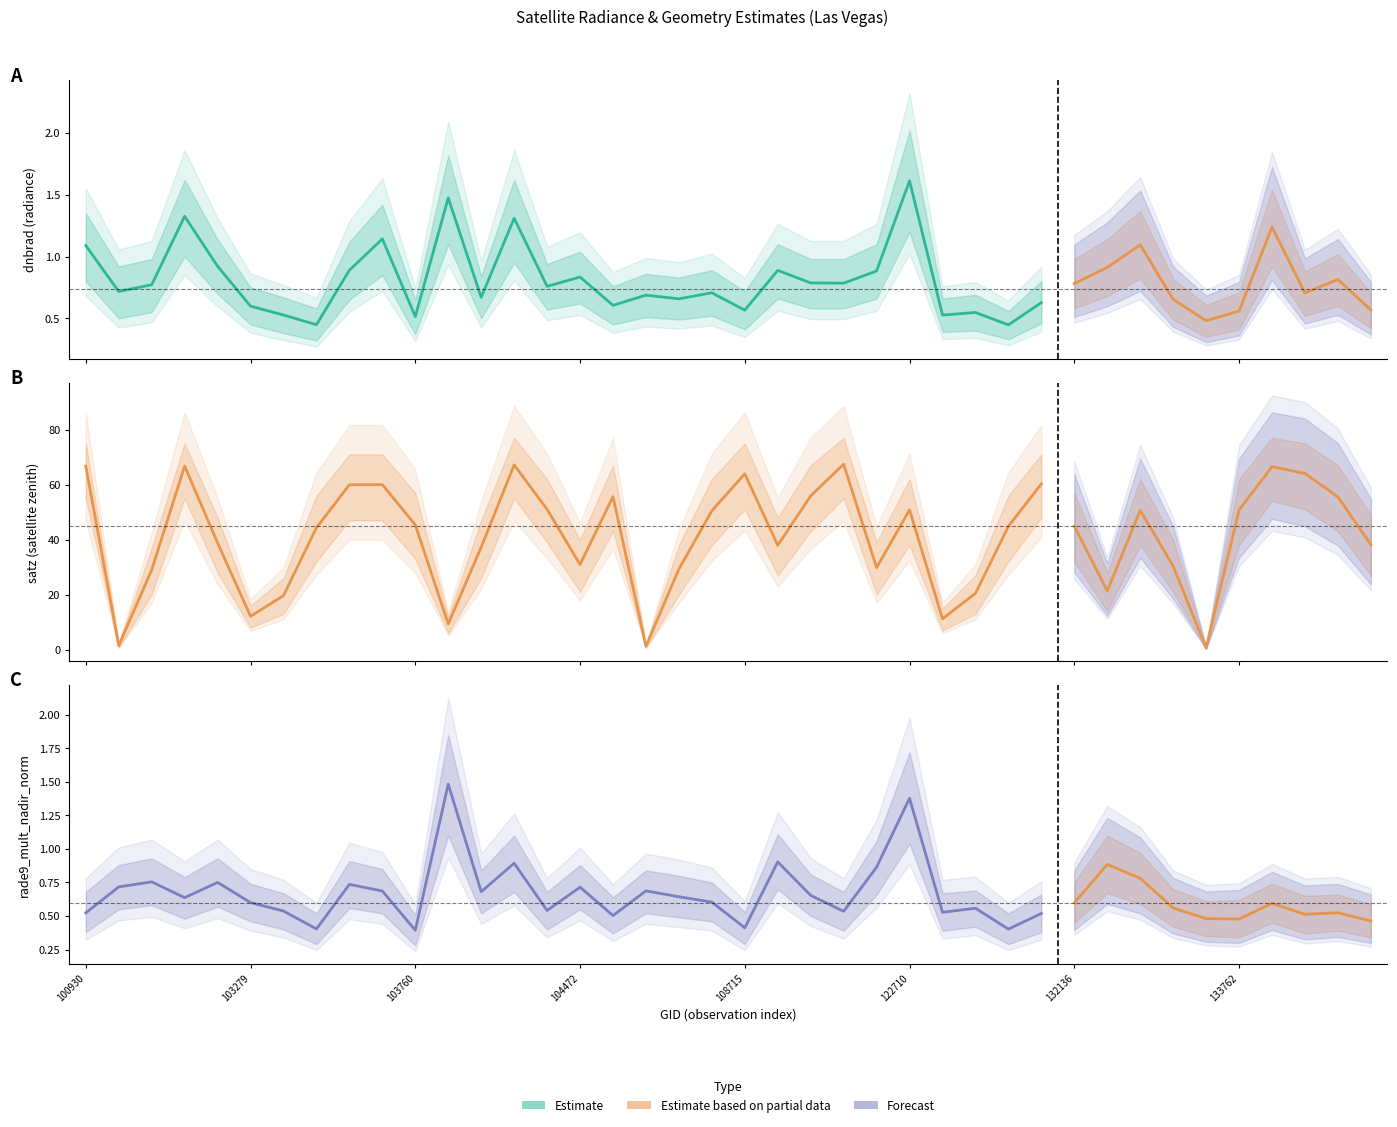

What is the value of the rade9_mult_nadir_norm point at the 9th from the left?

0.7